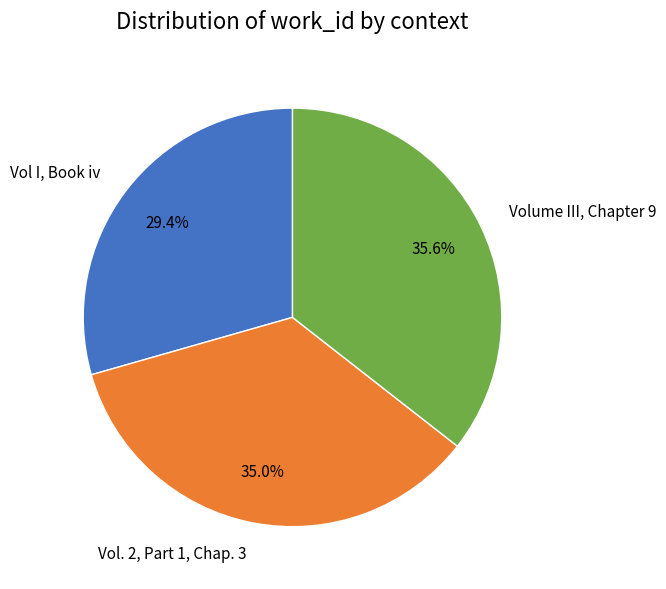

How many segments does this pie chart have?

3